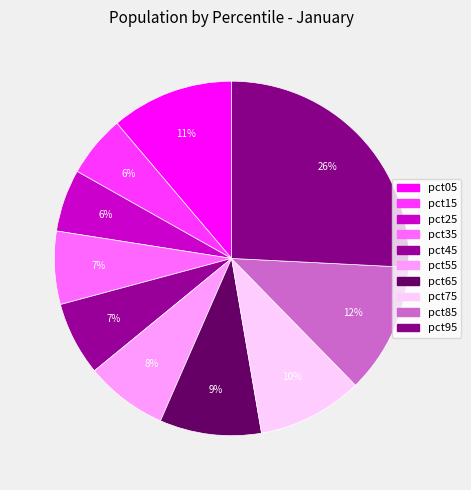

What percentage is NOT represented by pct45?

93.3%